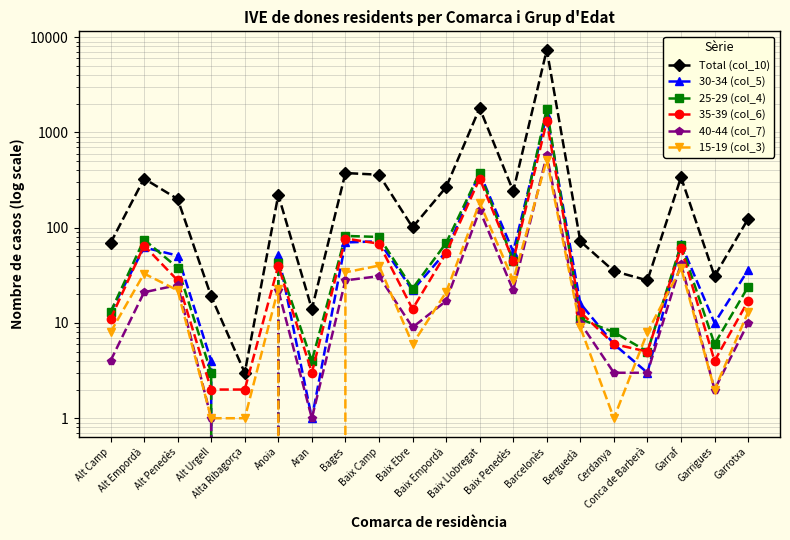

True or false: 30-34 (col_5) and 25-29 (col_4) intersect in this chart.

True